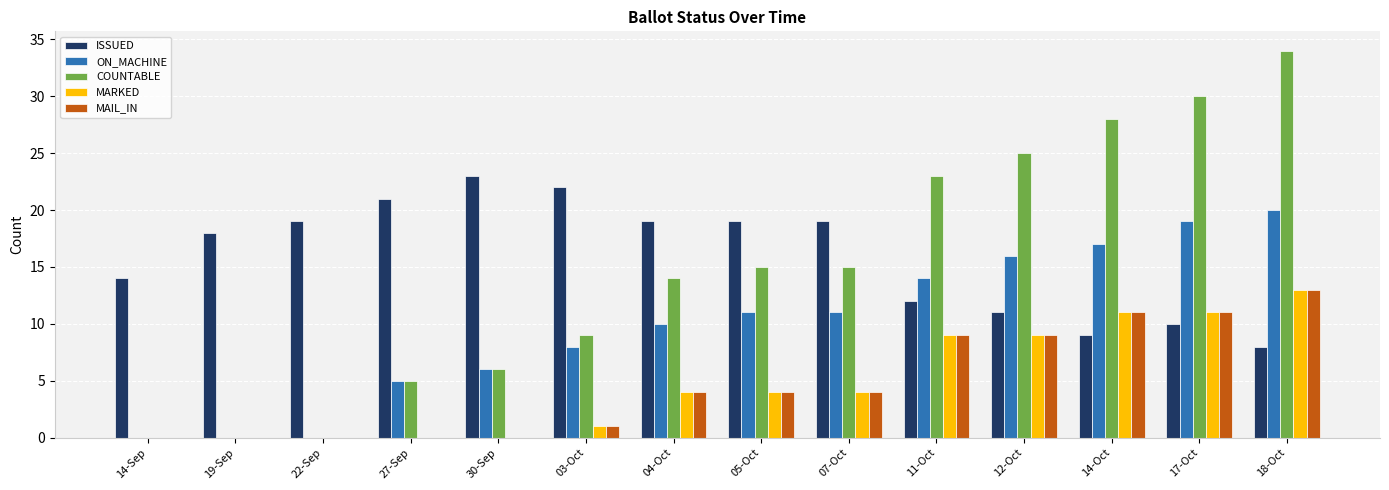

What is the total value across all series at 19-Sep?

18